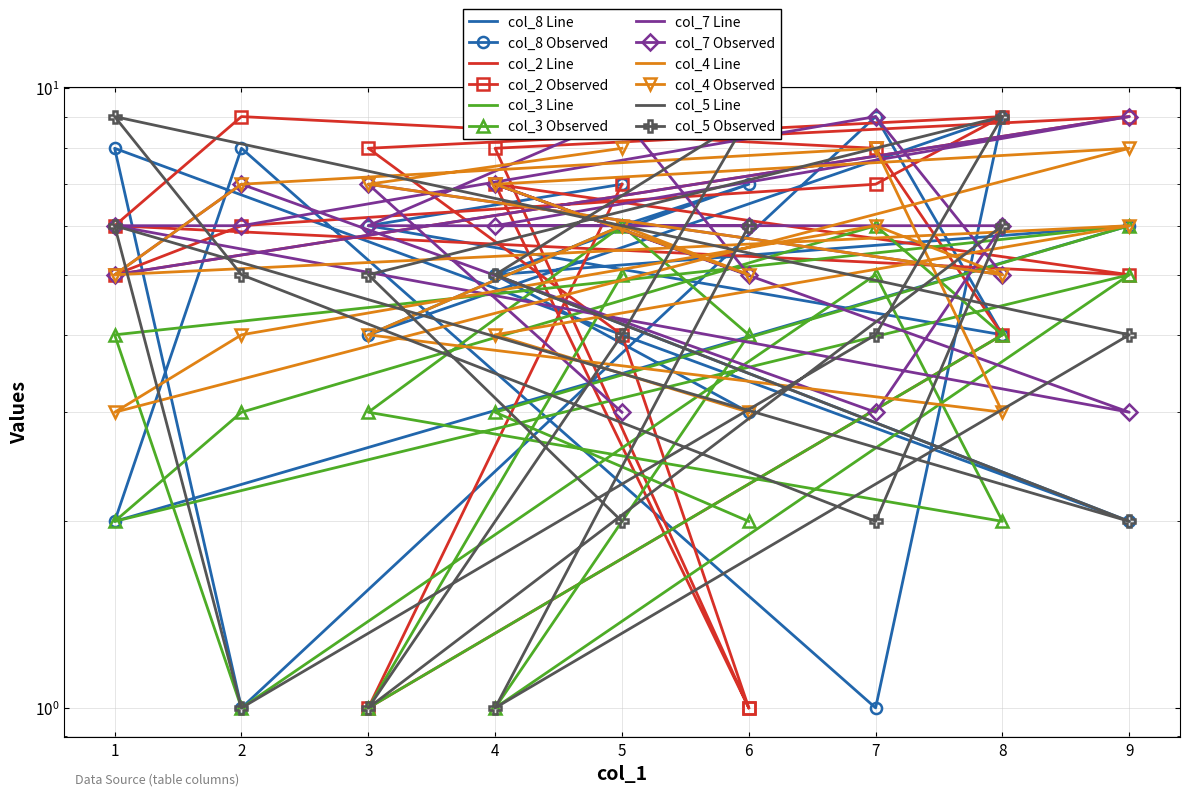

What are all the series names shown in the legend?

col_8, col_2, col_3, col_7, col_4, col_5